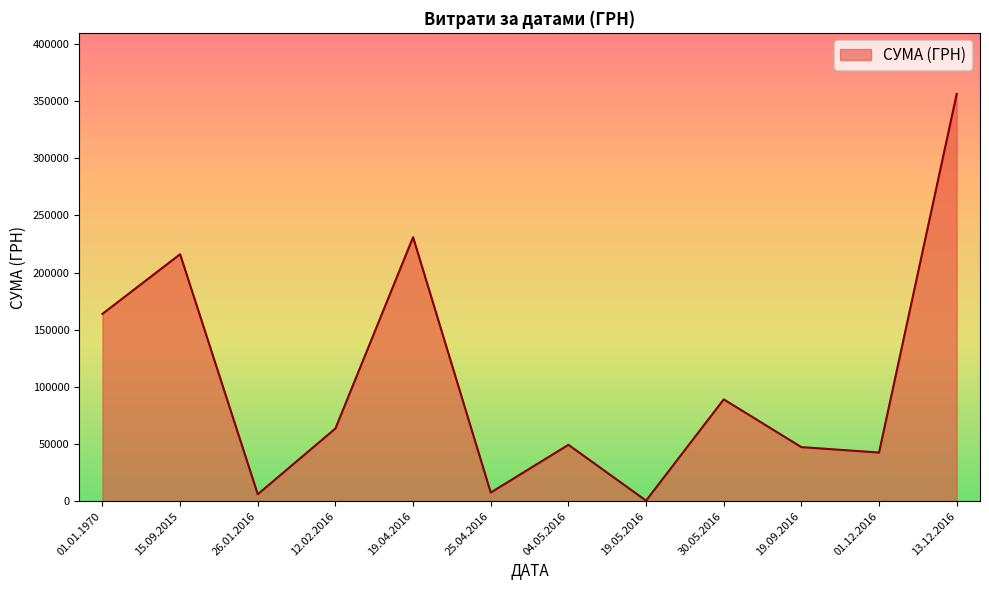

True or false: there are more than 0 points higher than both neighbors.

True